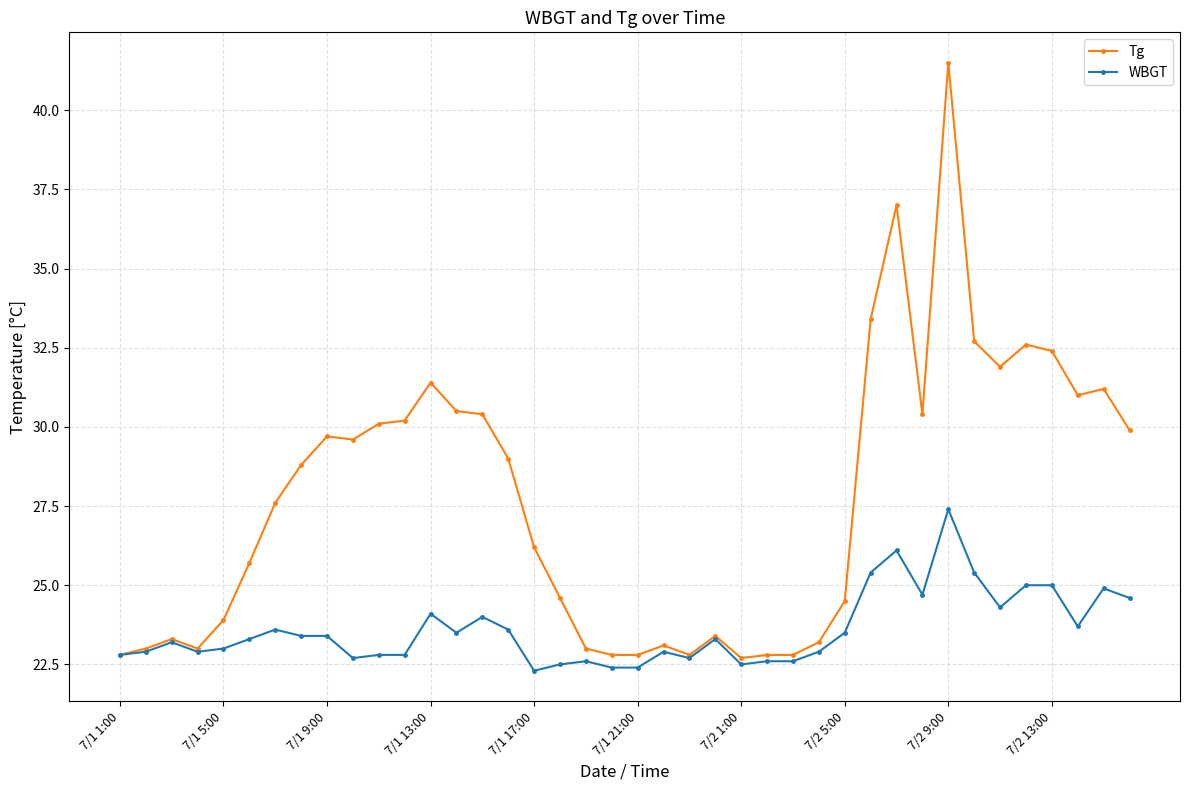

Which series has the largest total across all categories?

Tg